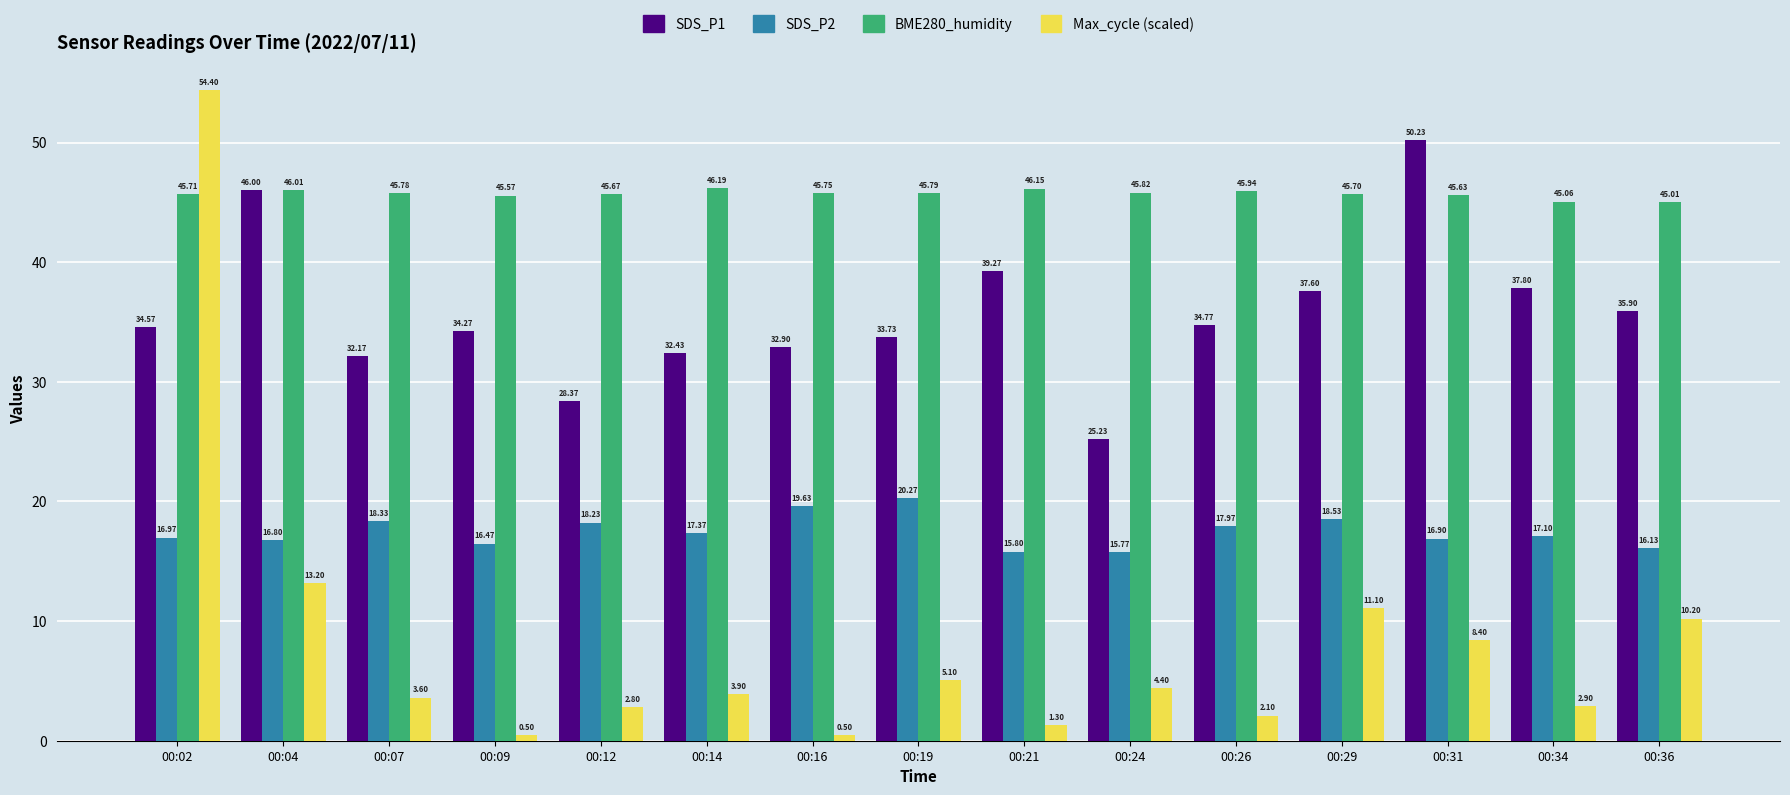

Which series has the widest spread of values?

Max_cycle (scaled)